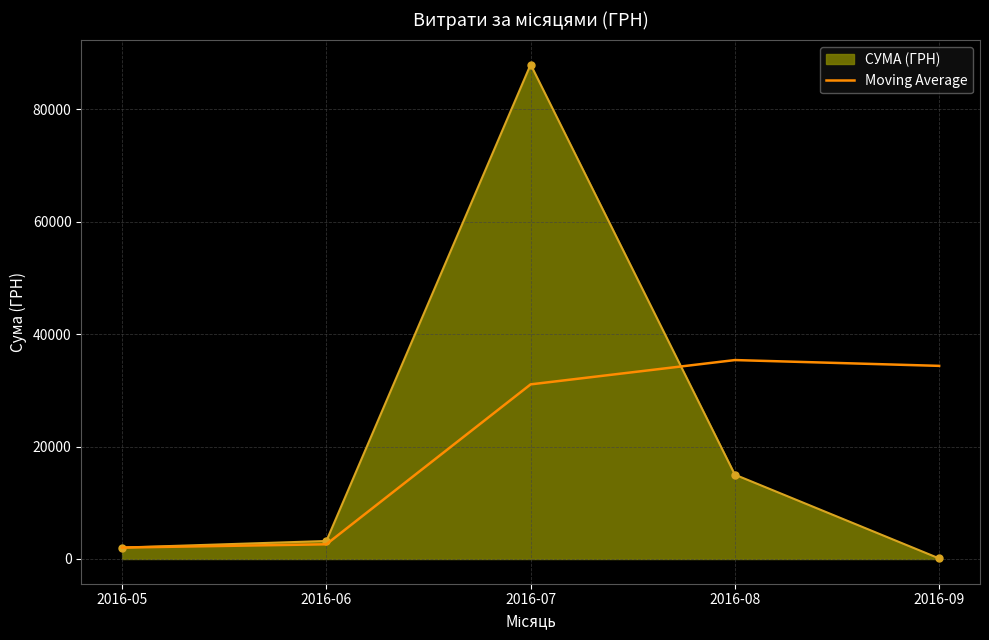

Rank the series by their maximum value, from highest to lowest.

СУМА (ГРН), Moving Average